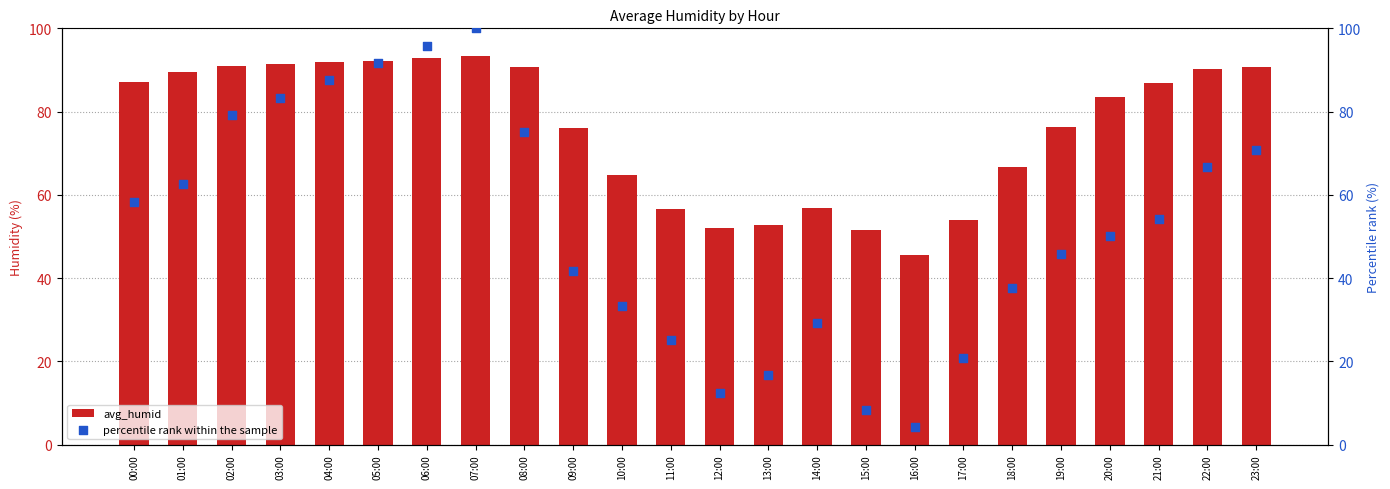

Which series contains the highest Y value?

percentile rank within the sample